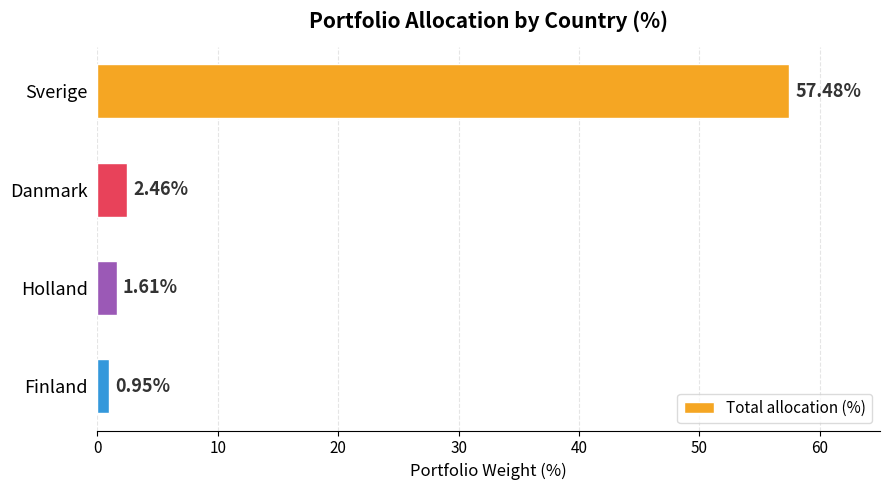

Which category has the highest value across all series?

Sverige